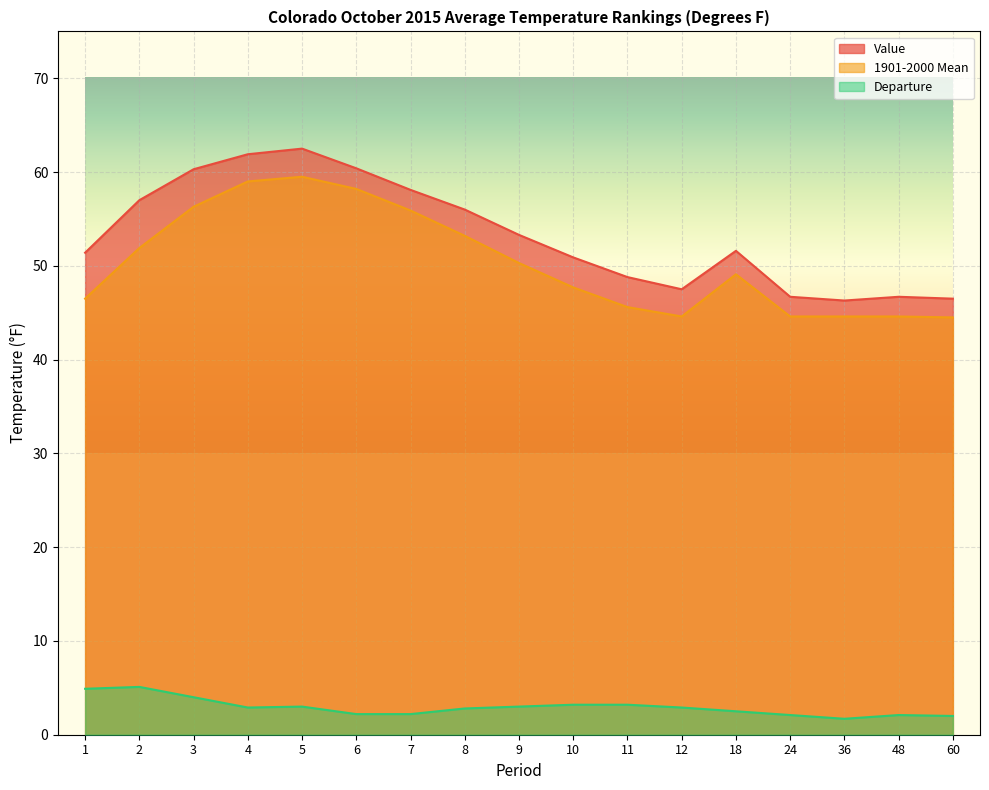

True or false: Value has a value of 46.7 at 48.

True